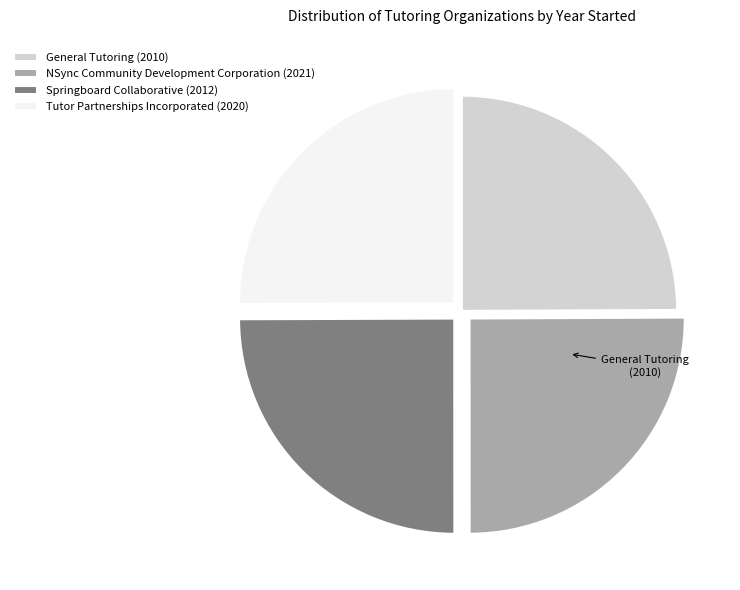

True or false: General Tutoring accounts for 25% of the total.

True